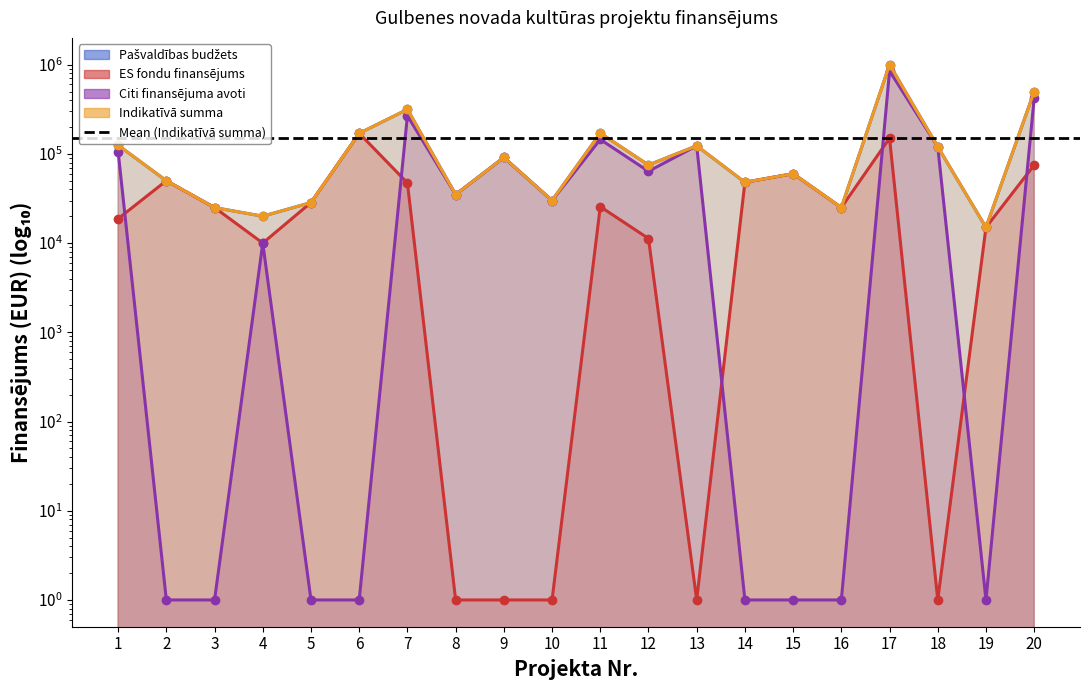

At which label does Citi finansējuma avoti reach its minimum?

2